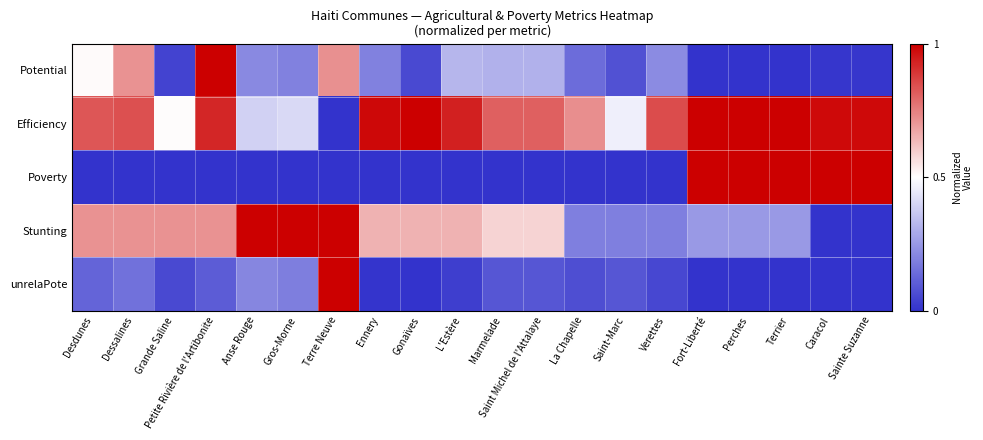

Which series has the largest total across all categories?

Efficiency